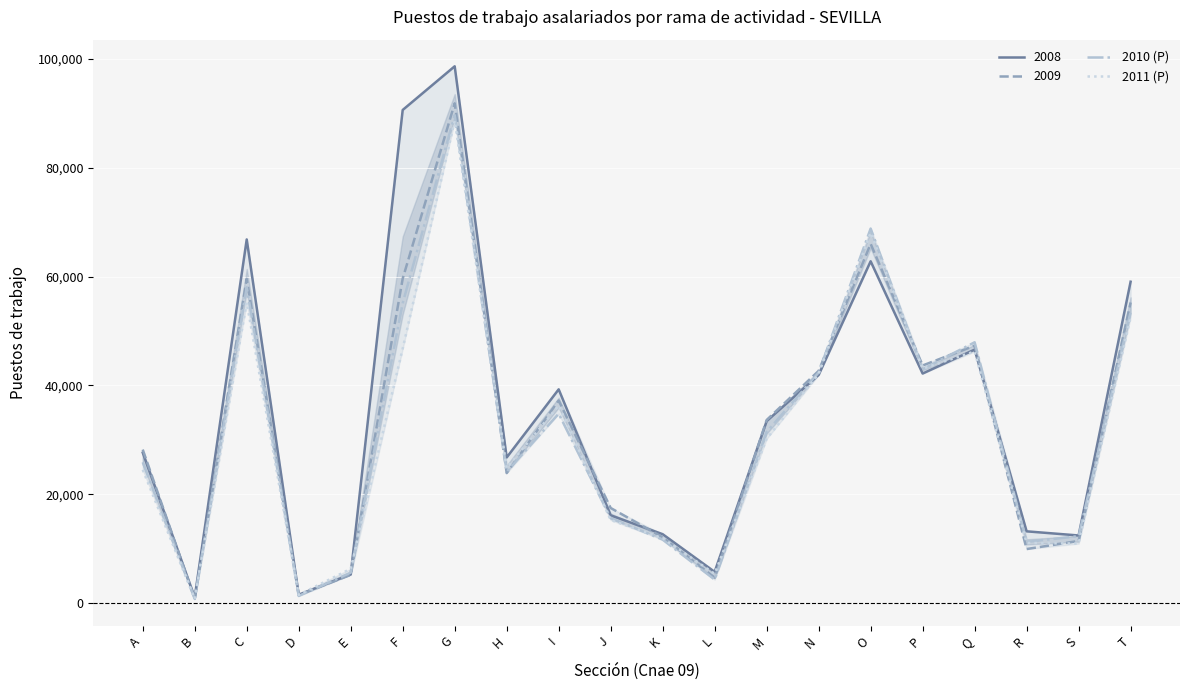

At which label does 2010 (P) first exceed 31463?

C